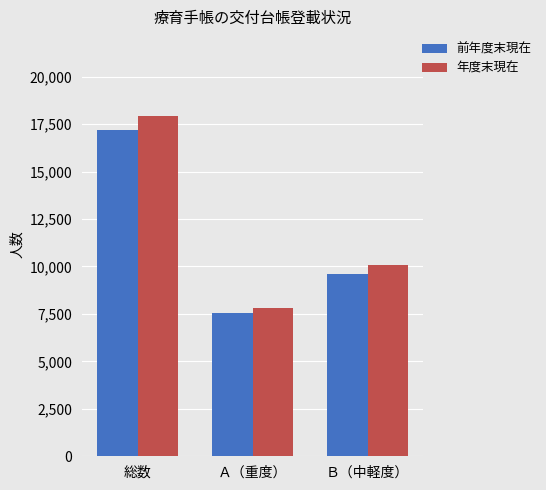

What position from the right is Ｂ（中軽度）?

1